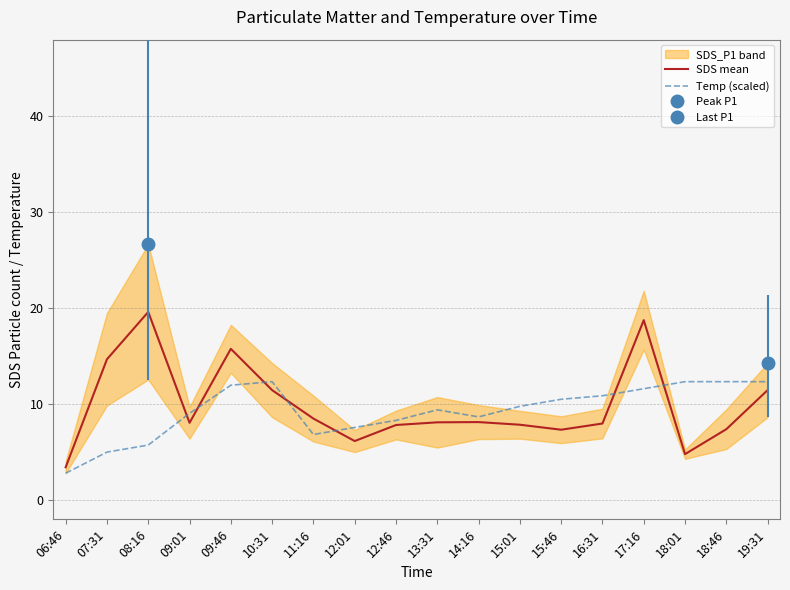

At which category is the sum across all series the highest?

17:16